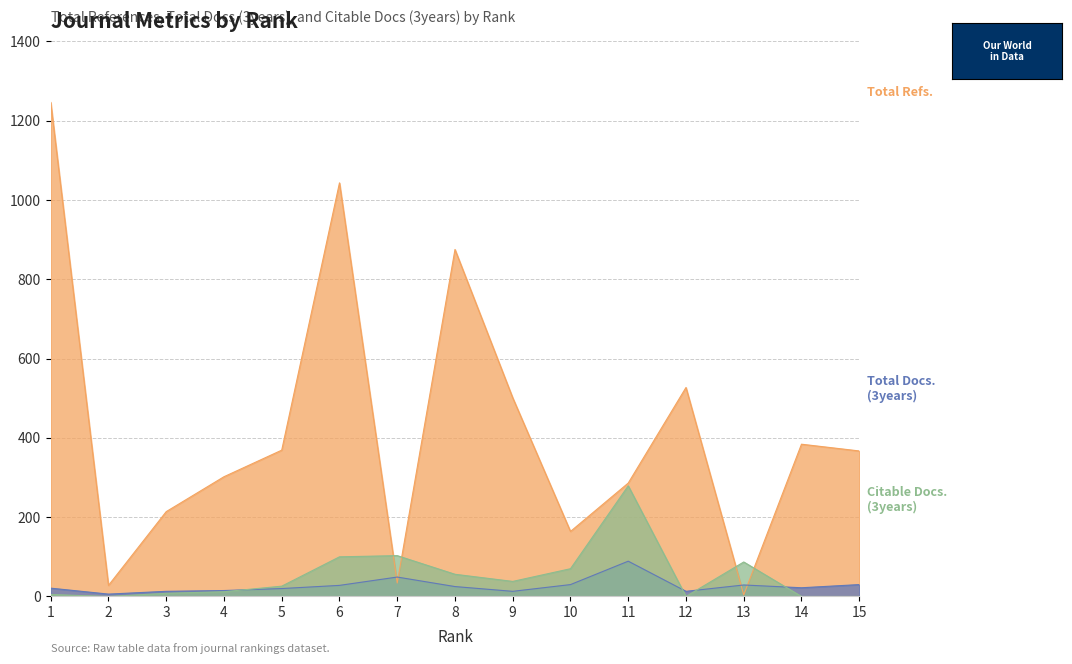

What is the difference between the maximum and second lowest values in the Citable Docs. (3years) series?

279